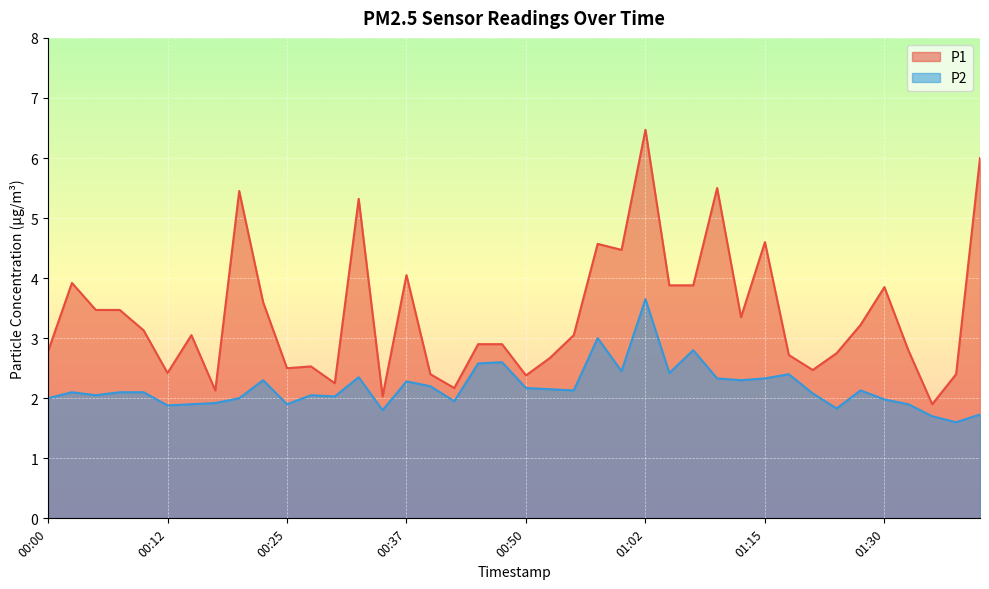

What is the value of the P1 point at the 13th from the left?

2.2